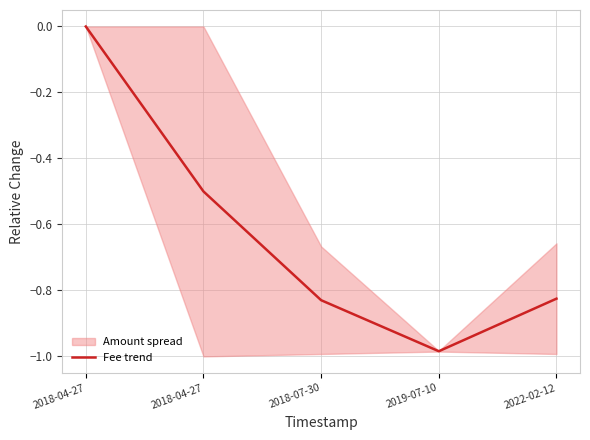

Rank the categories by value from lowest to highest.

2019-07-10, 2018-07-30, 2022-02-12, 2018-04-27, 2018-04-27